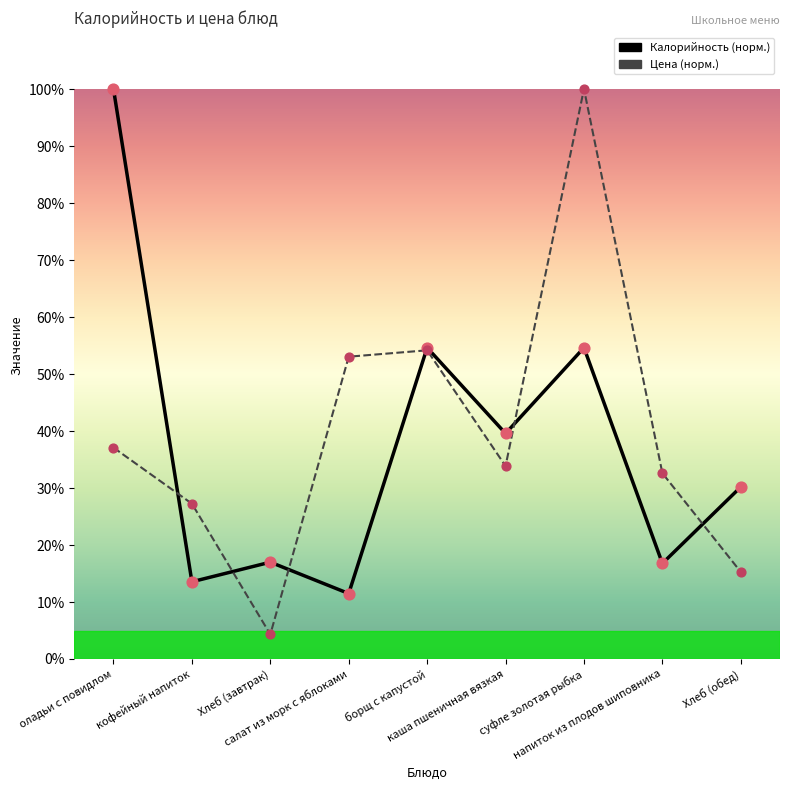

Which series has the largest Y range (max minus min)?

Цена